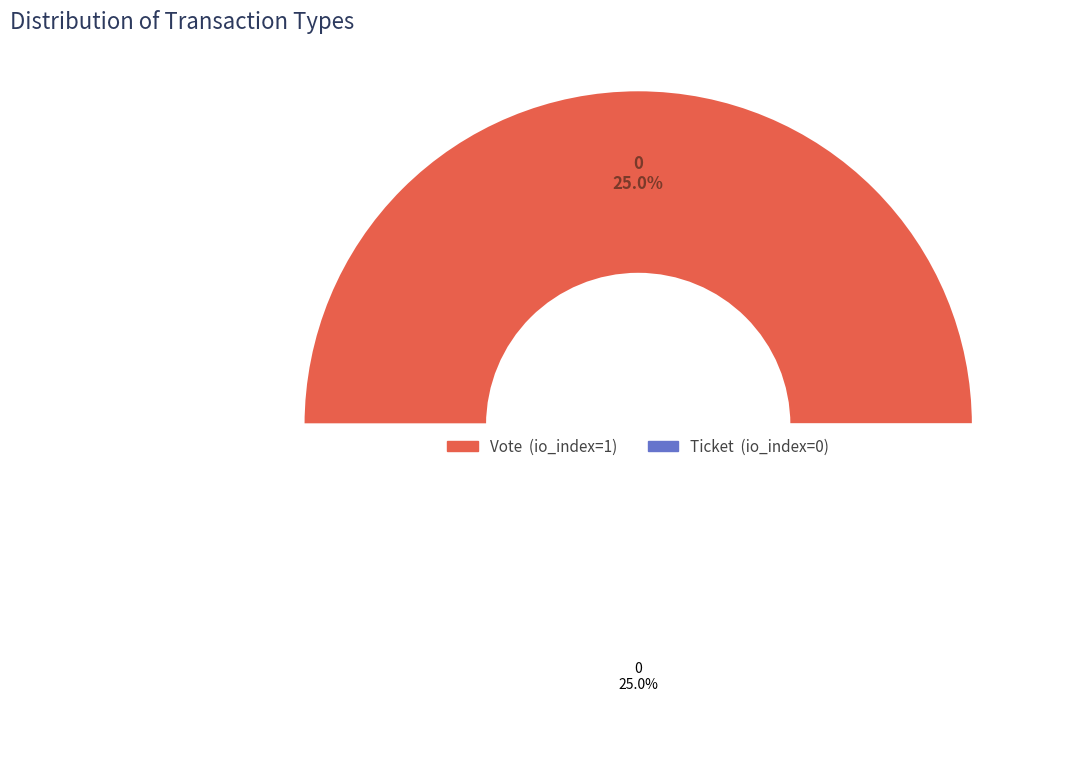

True or false: Ticket accounts for 15% of the total.

False